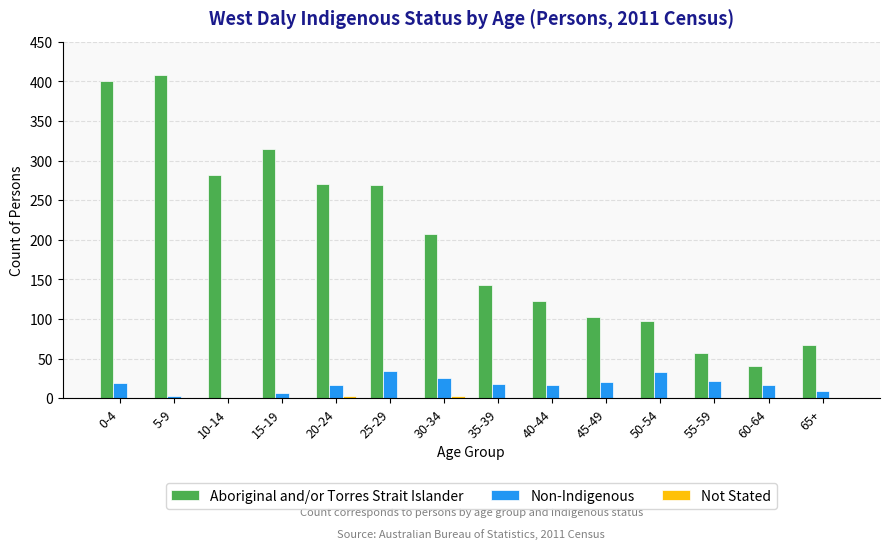

Between 15-19 and 65+, which series saw the biggest shift?

Aboriginal and/or Torres Strait Islander